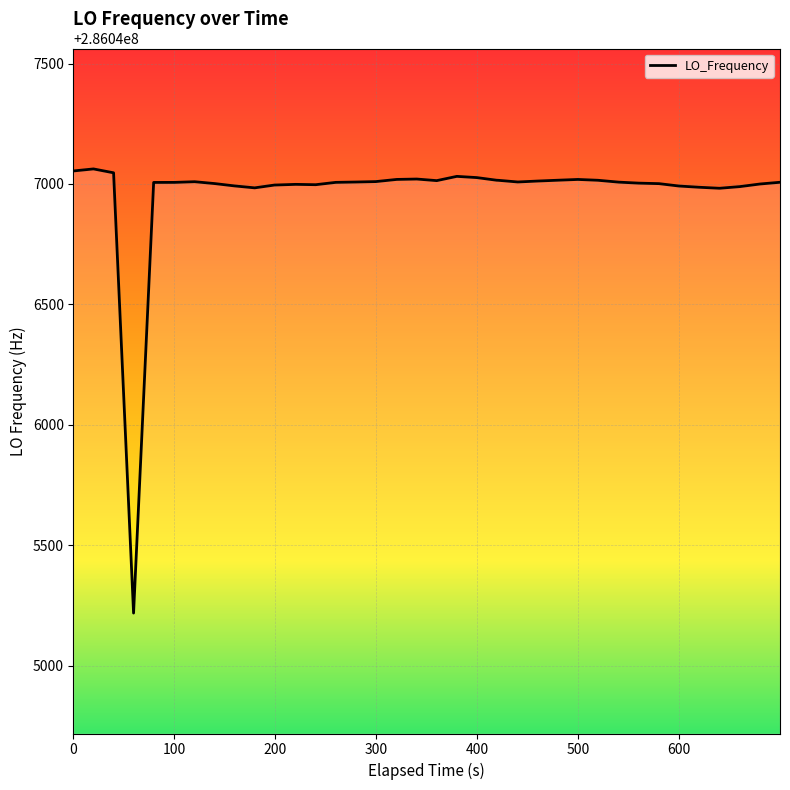

What is the difference between the maximum and minimum values?

1844.1